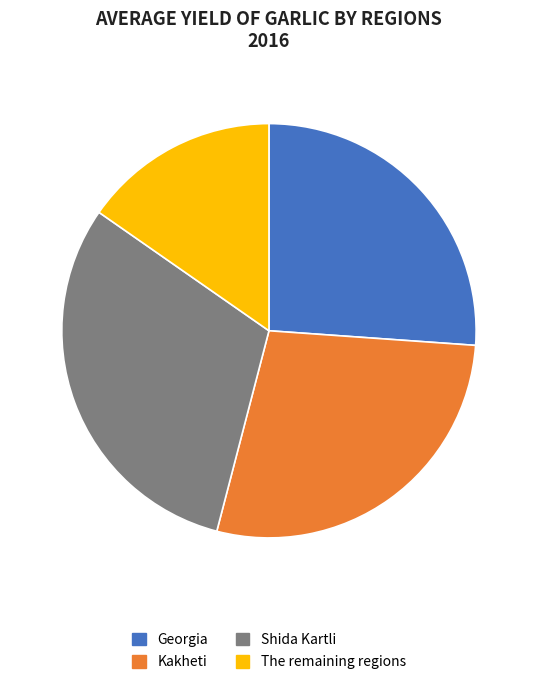

Rank the categories by value from highest to lowest.

Shida Kartli, Kakheti, Georgia, The remaining regions